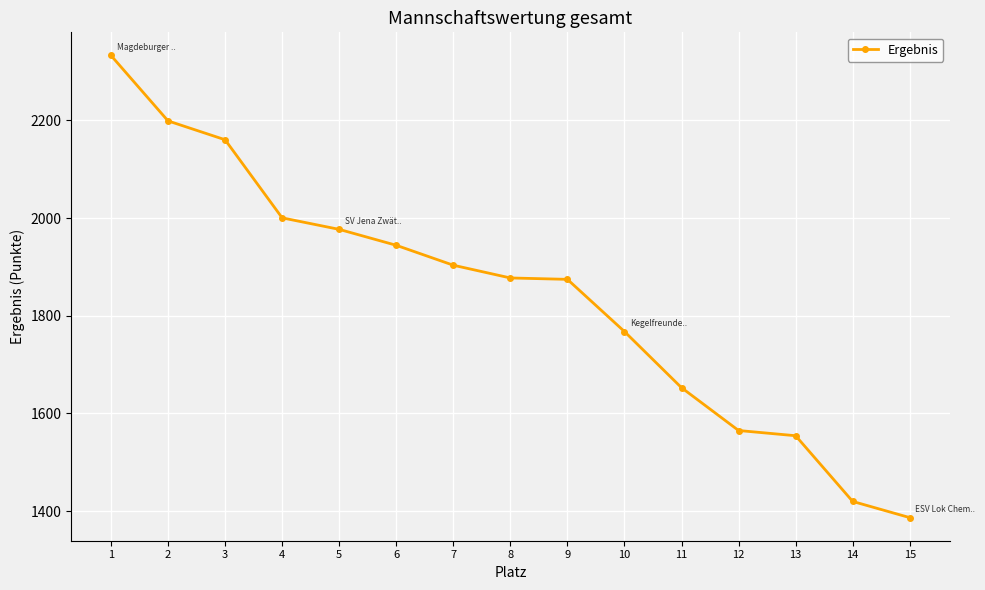

The chart shows a value of 1554.2 at 13. True or false?

True